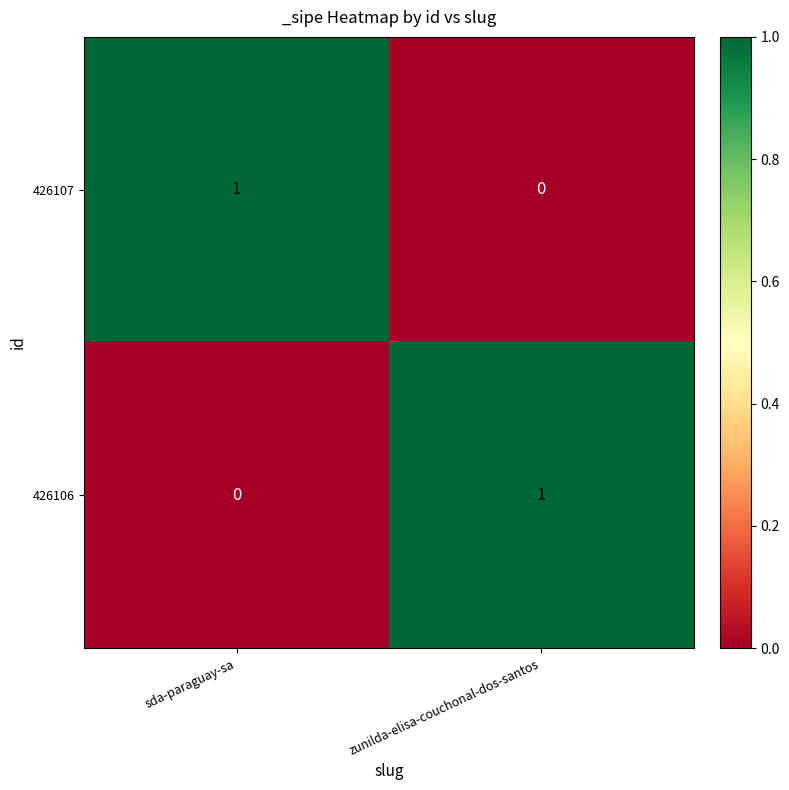

Rank the series at sda-paraguay-sa from lowest to highest value.

426106, 426107